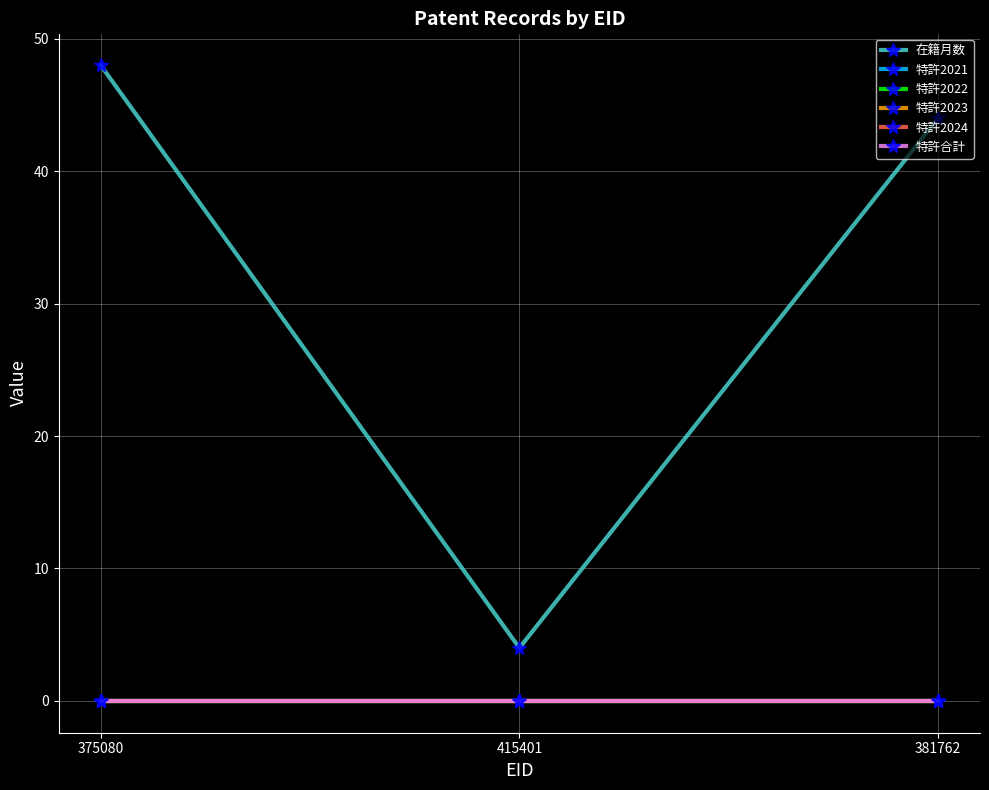

Does the chart display data point markers on the line(s)?

Yes